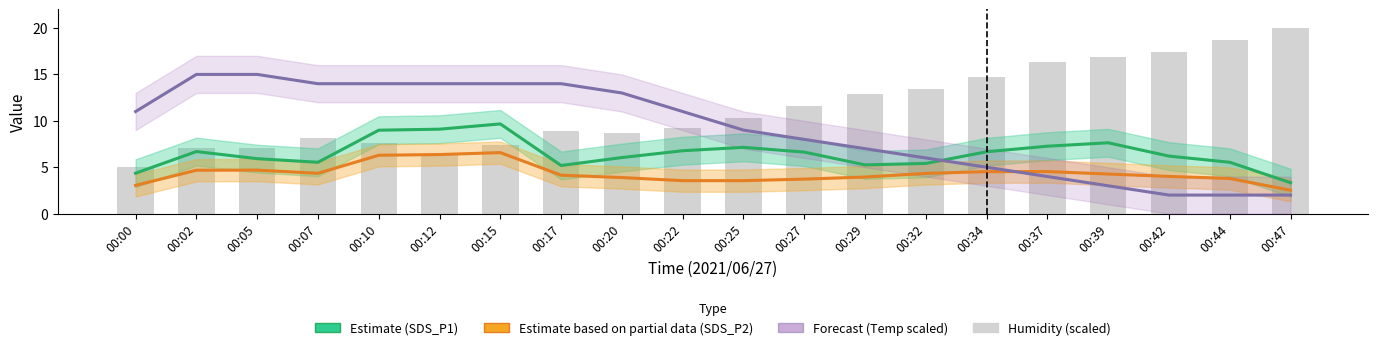

Is it true that Estimate (SDS_P1) equals 8.4 at 00:20?

False